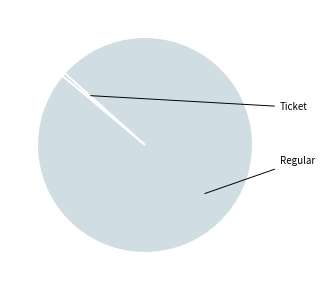

To the nearest percent, what is the difference between the largest and smallest slice percentages?

100%